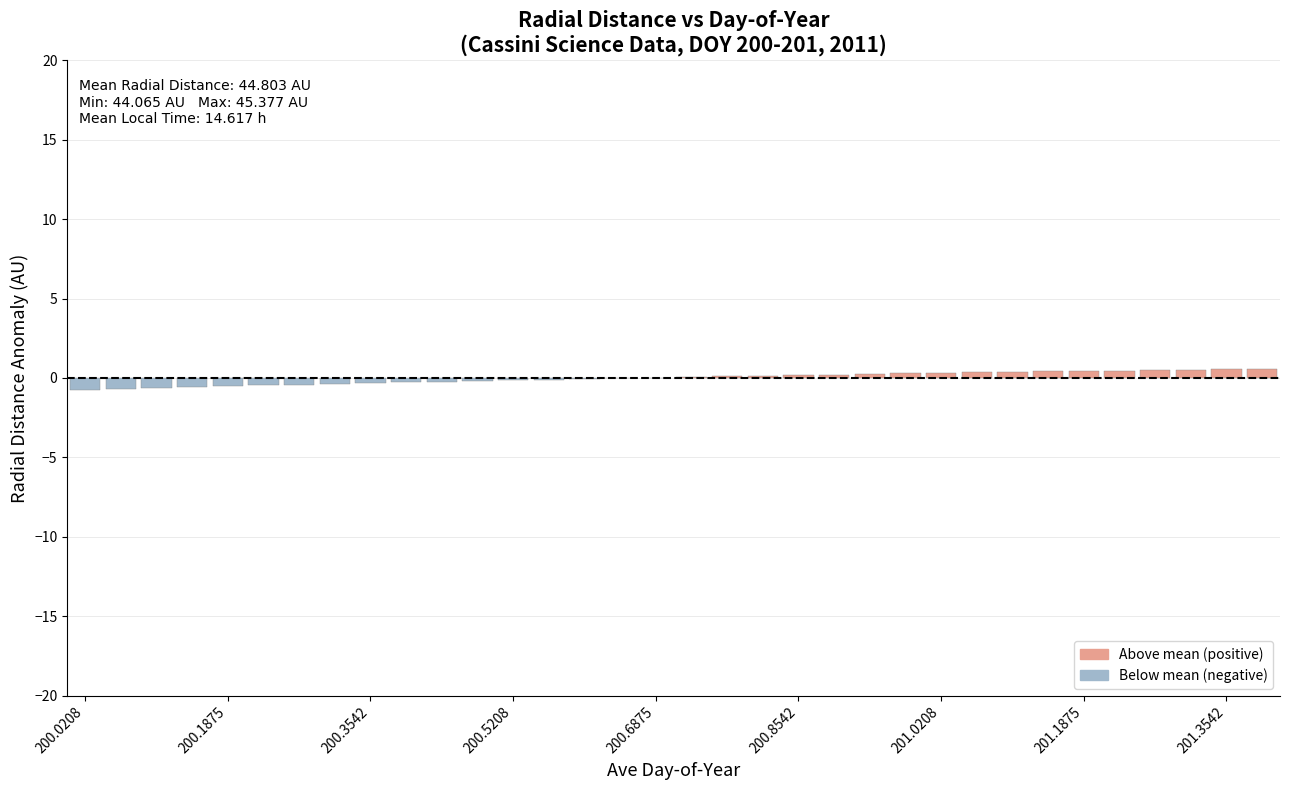

Which category has the lowest value across all series?

200.0208